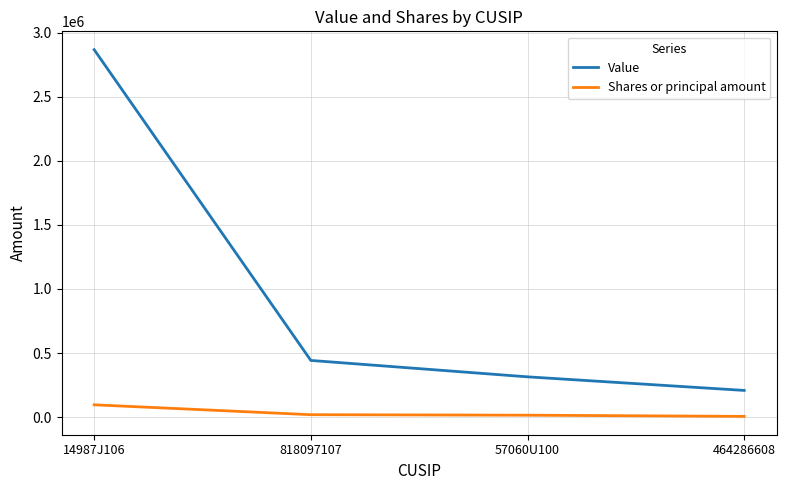

What is the highest value of the Shares or principal amount series?

95760